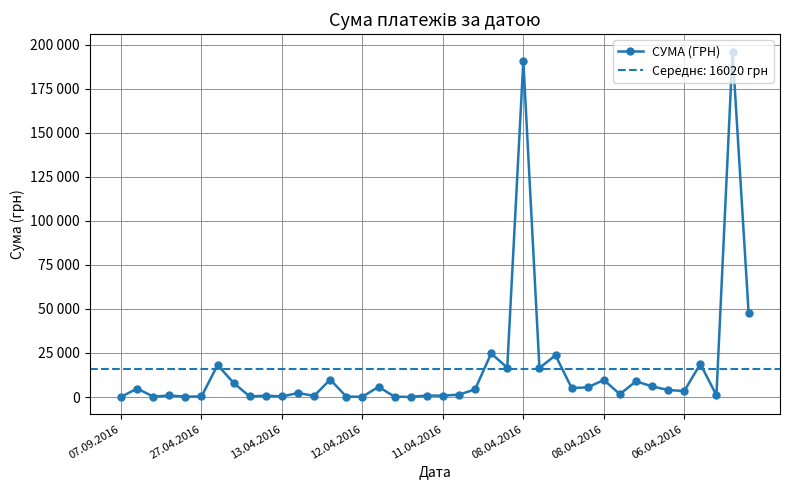

What is the ratio of the value at 23 to the value at 39?

0.5